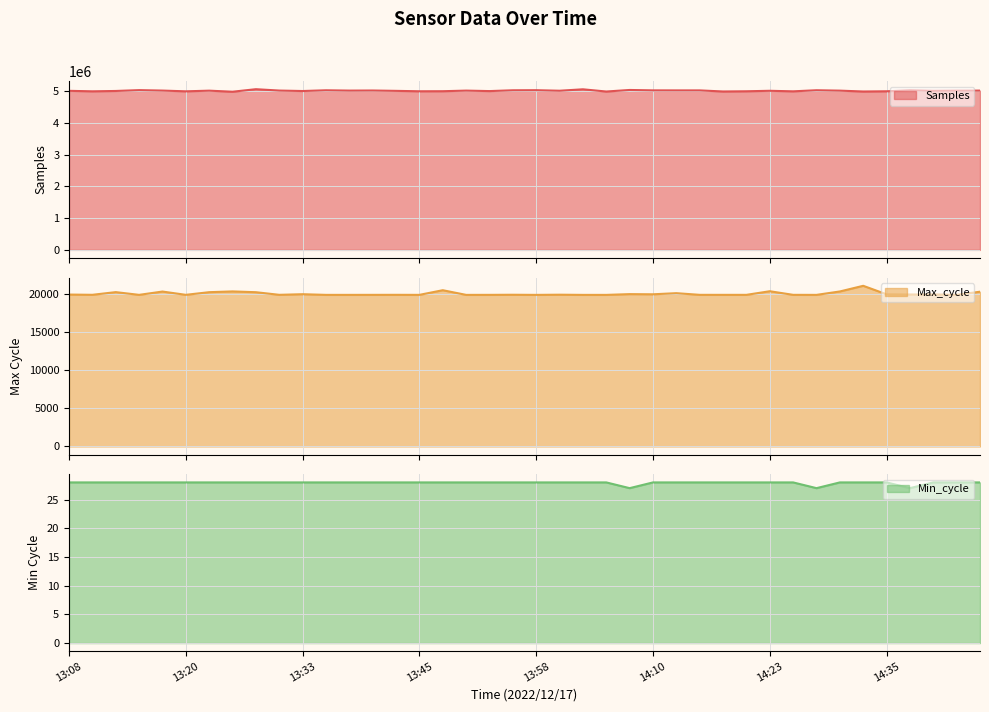

What is the difference between the maximum and minimum values in the Min_cycle series?

1